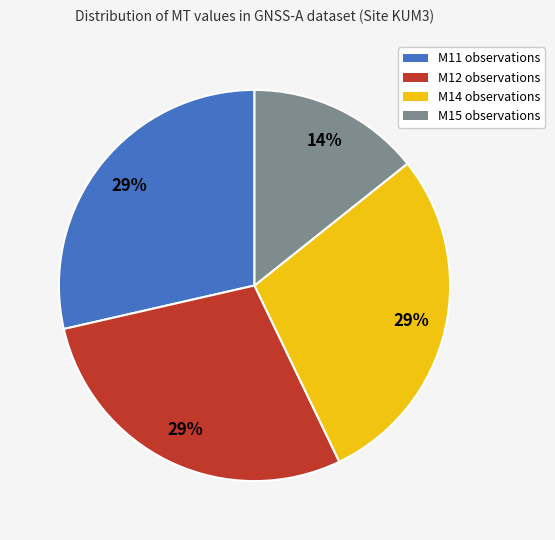

What is the smallest slice in the pie chart?

M15